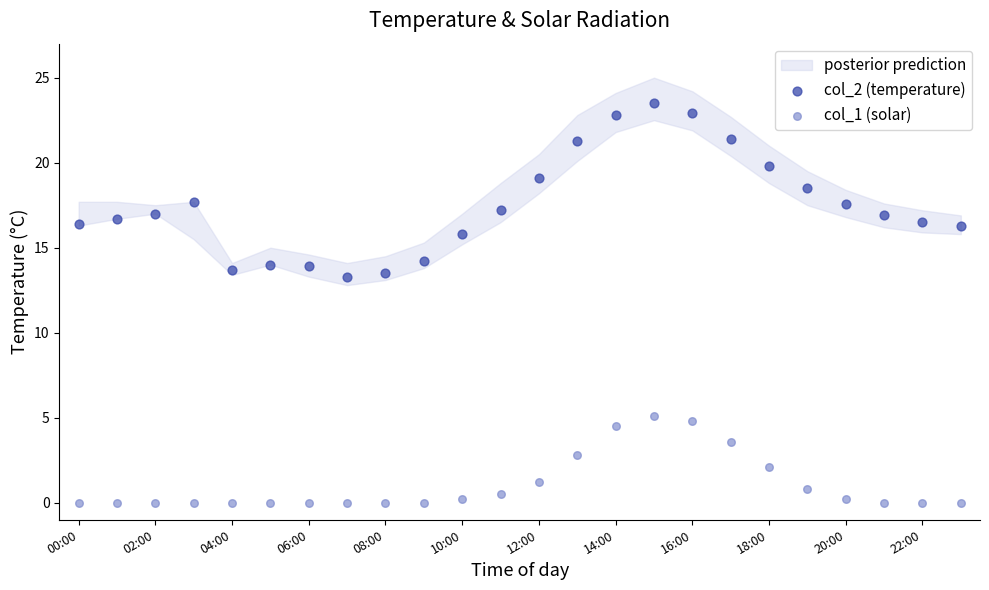

Which series has the largest Y range (max minus min)?

col_2 (temperature)